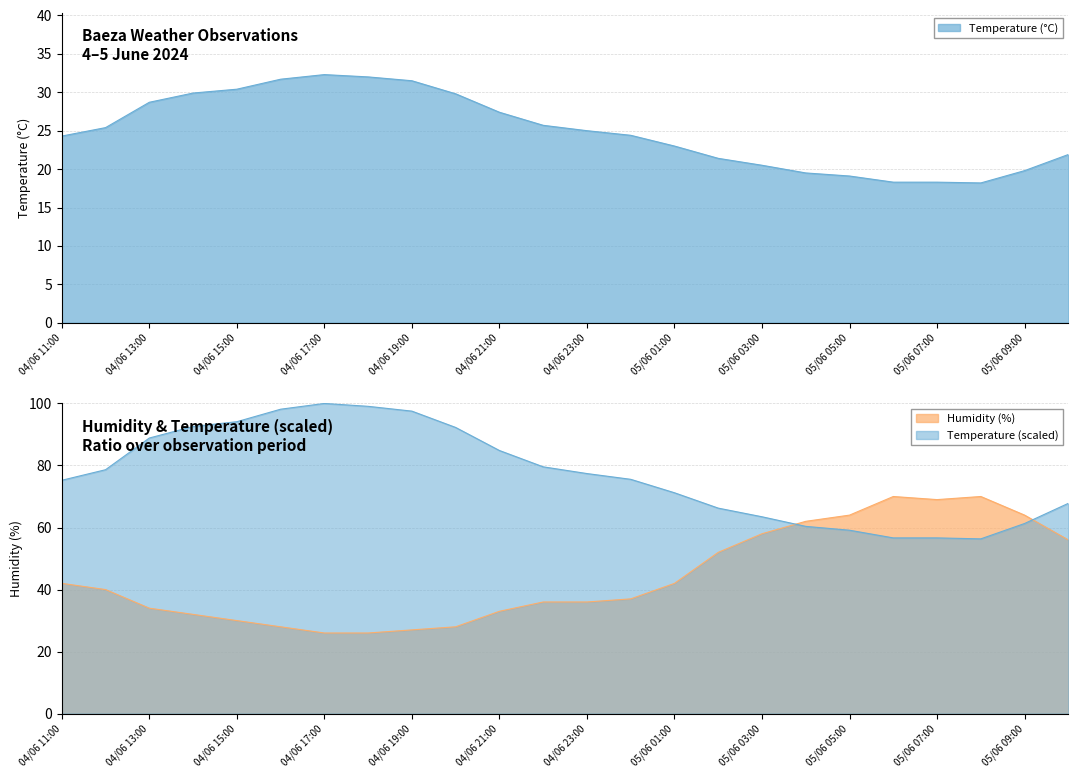

Which series has the largest total across all categories?

Humidity (%)